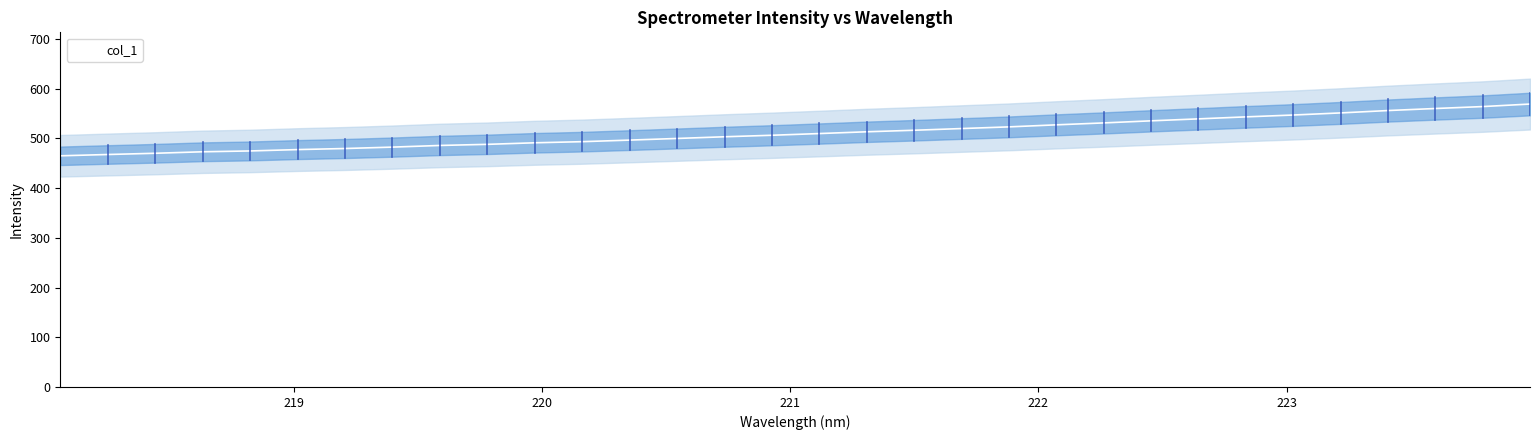

The value at 8 is 130.4. True or false?

False